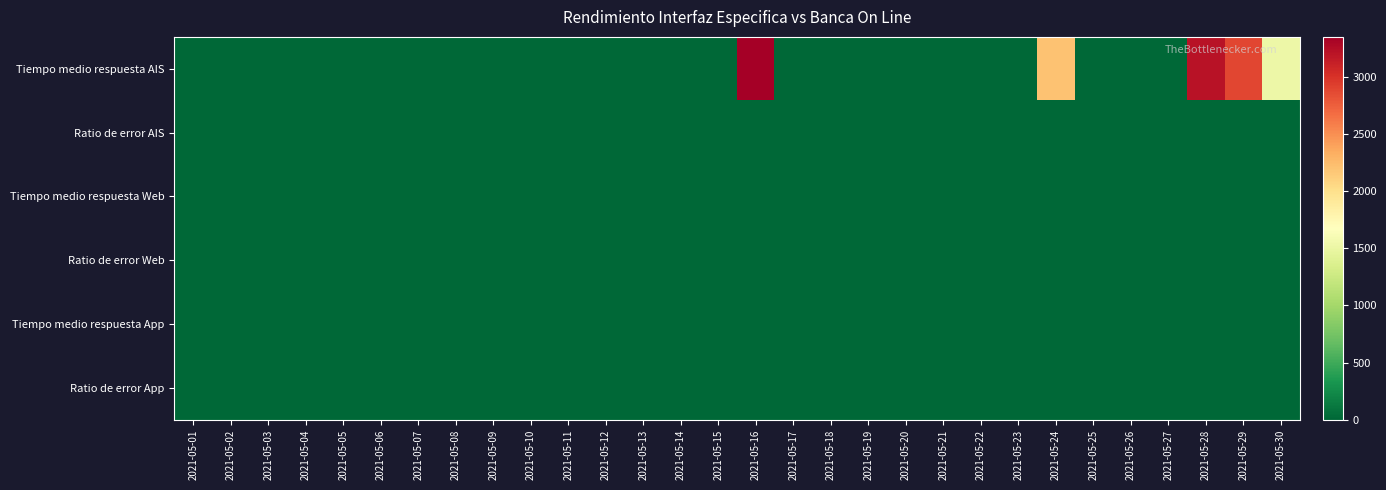

Reading right to left, transcribe all the data shown in this chart.

Tiempo medio respuesta AIS: 2021-05-30=1525.0	2021-05-29=2884.5	2021-05-28=3207.2	2021-05-27=0.0	2021-05-26=0.0	2021-05-25=0.0	2021-05-24=2203.9	2021-05-23=0.0	2021-05-22=0.0	2021-05-21=0.0	2021-05-20=0.0	2021-05-19=0.0	2021-05-18=0.0	2021-05-17=0.0	2021-05-16=3347.5	2021-05-15=0.0	2021-05-14=0.0	2021-05-13=0.0	2021-05-12=0.0	2021-05-11=0.0	2021-05-10=0.0	2021-05-09=0.0	2021-05-08=0.0	2021-05-07=0.0	2021-05-06=0.0	2021-05-05=0.0	2021-05-04=0.0	2021-05-03=0.0	2021-05-02=0.0	2021-05-01=0.0
Ratio de error AIS: 2021-05-30=10.0	2021-05-29=10.0	2021-05-28=10.0	2021-05-27=0.0	2021-05-26=0.0	2021-05-25=0.0	2021-05-24=10.0	2021-05-23=0.0	2021-05-22=0.0	2021-05-21=0.0	2021-05-20=0.0	2021-05-19=0.0	2021-05-18=0.0	2021-05-17=0.0	2021-05-16=10.0	2021-05-15=0.0	2021-05-14=0.0	2021-05-13=0.0	2021-05-12=0.0	2021-05-11=0.0	2021-05-10=10.0	2021-05-09=0.0	2021-05-08=0.0	2021-05-07=0.0	2021-05-06=0.0	2021-05-05=0.0	2021-05-04=0.0	2021-05-03=0.0	2021-05-02=0.0	2021-05-01=0.0
Tiempo medio respuesta Web: 2021-05-30=0.0	2021-05-29=0.0	2021-05-28=0.0	2021-05-27=0.0	2021-05-26=0.0	2021-05-25=0.0	2021-05-24=0.0	2021-05-23=0.0	2021-05-22=0.0	2021-05-21=0.0	2021-05-20=0.0	2021-05-19=0.0	2021-05-18=0.0	2021-05-17=0.0	2021-05-16=0.0	2021-05-15=0.0	2021-05-14=0.0	2021-05-13=0.0	2021-05-12=0.0	2021-05-11=0.0	2021-05-10=0.0	2021-05-09=0.0	2021-05-08=0.0	2021-05-07=0.0	2021-05-06=0.0	2021-05-05=0.0	2021-05-04=0.0	2021-05-03=0.0	2021-05-02=0.0	2021-05-01=0.0
Ratio de error Web: 2021-05-30=0.0	2021-05-29=0.0	2021-05-28=0.0	2021-05-27=0.0	2021-05-26=0.0	2021-05-25=0.0	2021-05-24=0.0	2021-05-23=0.0	2021-05-22=0.0	2021-05-21=0.0	2021-05-20=0.0	2021-05-19=0.0	2021-05-18=0.0	2021-05-17=0.0	2021-05-16=0.0	2021-05-15=0.0	2021-05-14=0.0	2021-05-13=0.0	2021-05-12=0.0	2021-05-11=0.0	2021-05-10=0.0	2021-05-09=0.0	2021-05-08=0.0	2021-05-07=0.0	2021-05-06=0.0	2021-05-05=0.0	2021-05-04=0.0	2021-05-03=0.0	2021-05-02=0.0	2021-05-01=0.0
Tiempo medio respuesta App: 2021-05-30=0.0	2021-05-29=0.0	2021-05-28=0.0	2021-05-27=0.0	2021-05-26=0.0	2021-05-25=0.0	2021-05-24=0.0	2021-05-23=0.0	2021-05-22=0.0	2021-05-21=0.0	2021-05-20=0.0	2021-05-19=0.0	2021-05-18=0.0	2021-05-17=0.0	2021-05-16=0.0	2021-05-15=0.0	2021-05-14=0.0	2021-05-13=0.0	2021-05-12=0.0	2021-05-11=0.0	2021-05-10=0.0	2021-05-09=0.0	2021-05-08=0.0	2021-05-07=0.0	2021-05-06=0.0	2021-05-05=0.0	2021-05-04=0.0	2021-05-03=0.0	2021-05-02=0.0	2021-05-01=0.0
Ratio de error App: 2021-05-30=0.0	2021-05-29=0.0	2021-05-28=0.0	2021-05-27=0.0	2021-05-26=0.0	2021-05-25=0.0	2021-05-24=0.0	2021-05-23=0.0	2021-05-22=0.0	2021-05-21=0.0	2021-05-20=0.0	2021-05-19=0.0	2021-05-18=0.0	2021-05-17=0.0	2021-05-16=0.0	2021-05-15=0.0	2021-05-14=0.0	2021-05-13=0.0	2021-05-12=0.0	2021-05-11=0.0	2021-05-10=0.0	2021-05-09=0.0	2021-05-08=0.0	2021-05-07=0.0	2021-05-06=0.0	2021-05-05=0.0	2021-05-04=0.0	2021-05-03=0.0	2021-05-02=0.0	2021-05-01=0.0